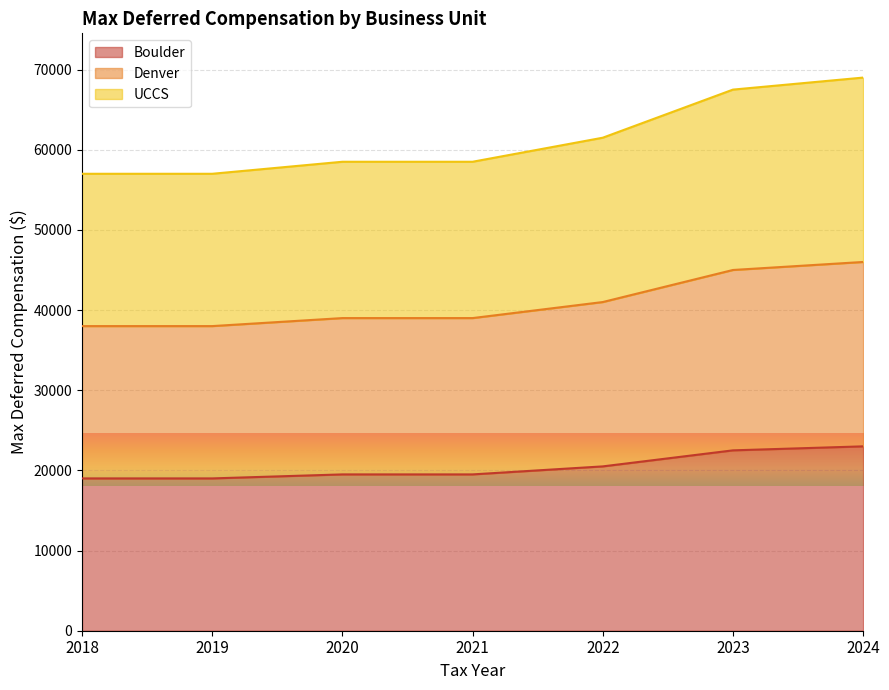

What is the greatest value displayed?

69000